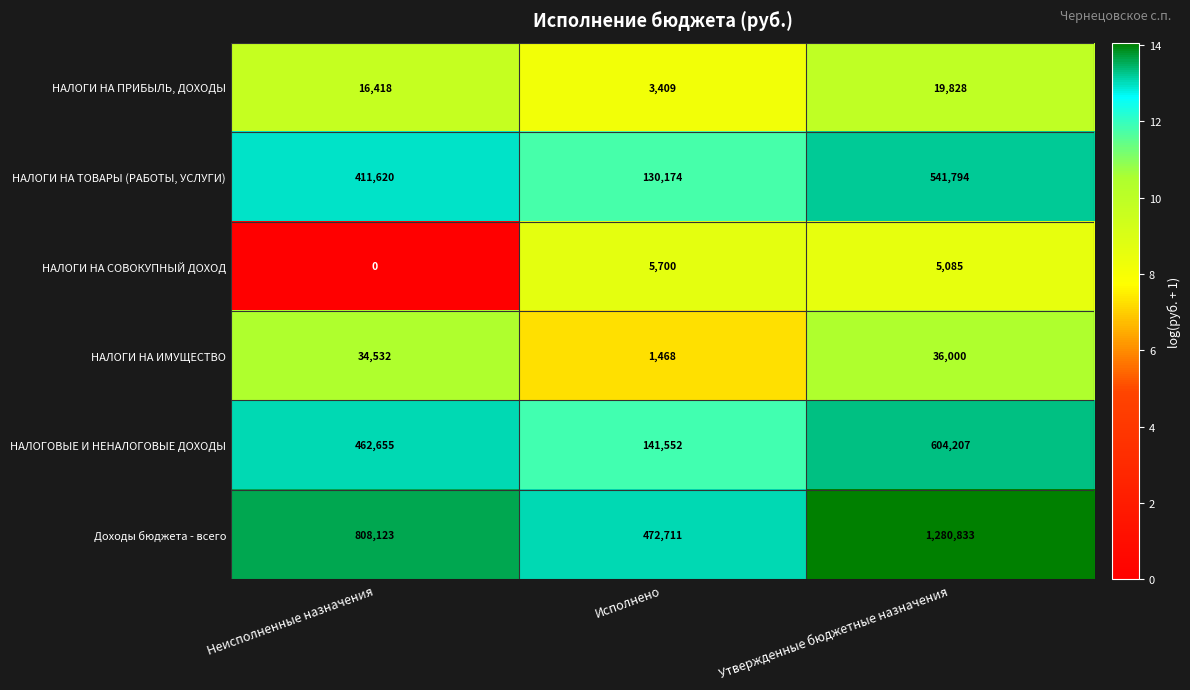

Reading right to left, list all the values displayed in this chart.

НАЛОГИ НА ПРИБЫЛЬ, ДОХОДЫ: Утвержденные бюджетные назначения=19828	Исполнено=3409	Неисполненные назначения=16418
НАЛОГИ НА ТОВАРЫ (РАБОТЫ, УСЛУГИ): Утвержденные бюджетные назначения=541794	Исполнено=130174	Неисполненные назначения=411620
НАЛОГИ НА СОВОКУПНЫЙ ДОХОД: Утвержденные бюджетные назначения=5085	Исполнено=5700	Неисполненные назначения=0
НАЛОГИ НА ИМУЩЕСТВО: Утвержденные бюджетные назначения=36000	Исполнено=1468	Неисполненные назначения=34532
НАЛОГОВЫЕ И НЕНАЛОГОВЫЕ ДОХОДЫ: Утвержденные бюджетные назначения=604207	Исполнено=141552	Неисполненные назначения=462655
Доходы бюджета - всего: Утвержденные бюджетные назначения=1280833	Исполнено=472711	Неисполненные назначения=808123